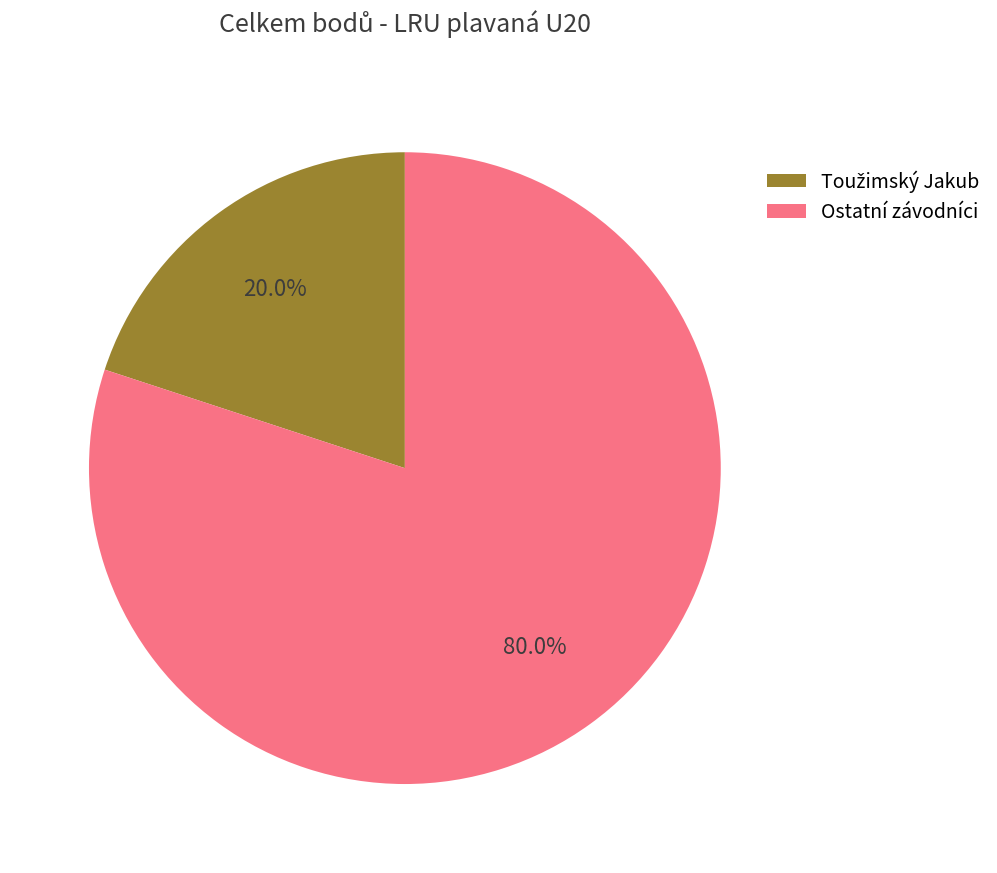

Is Ostatní závodníci the majority of the pie?

Yes